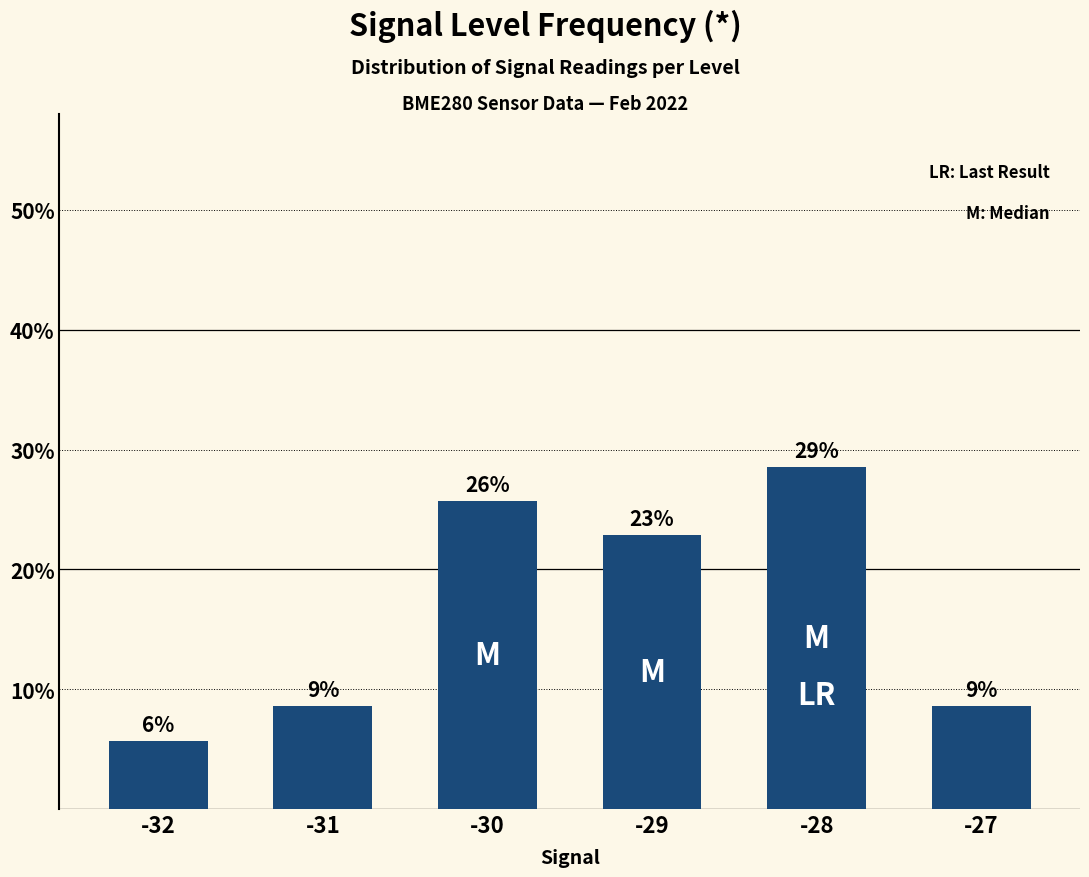

Are the bars horizontal?

No